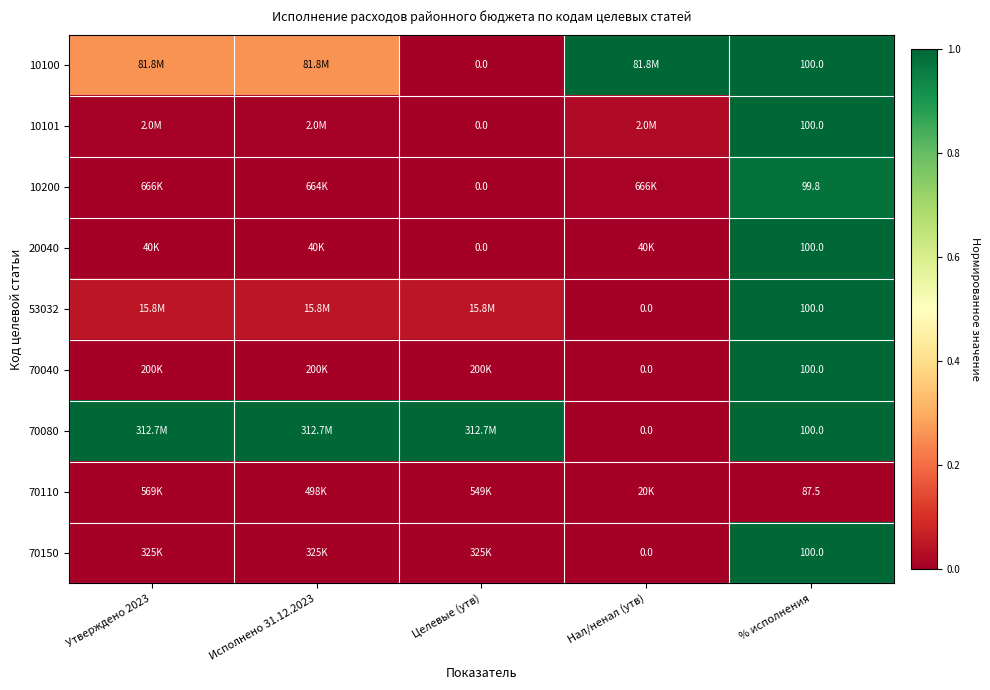

At how many categories does at least one series exceed 0?

5